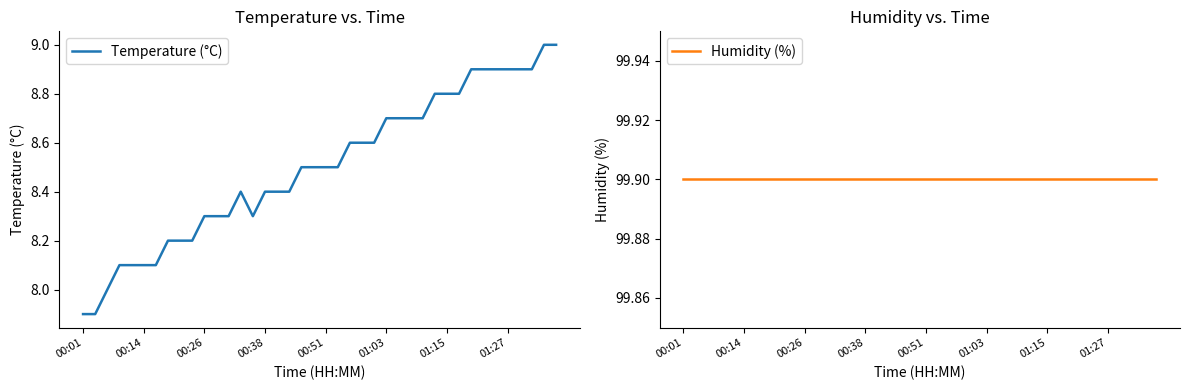

List the series in order of their peak value, lowest first.

Temperature (°C), Humidity (%)